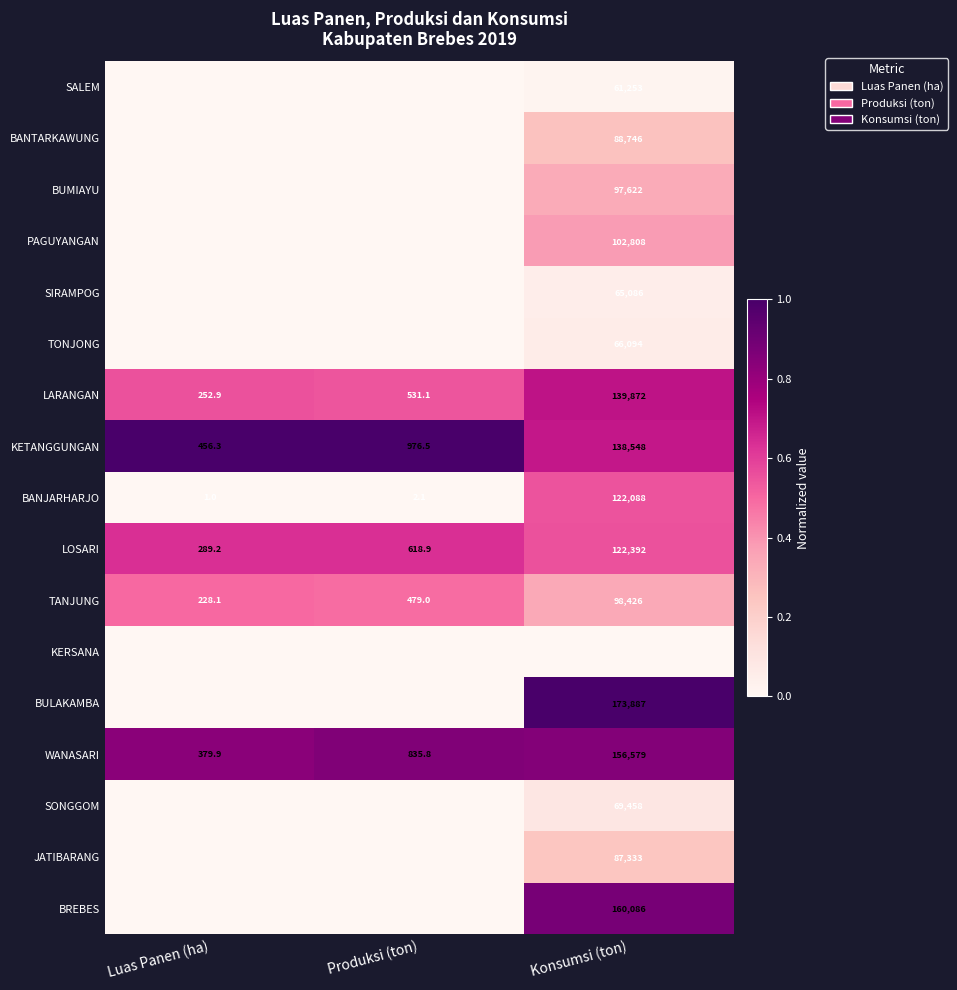

Is it true that BANTARKAWUNG equals 88746.0 at Konsumsi (ton)?

True